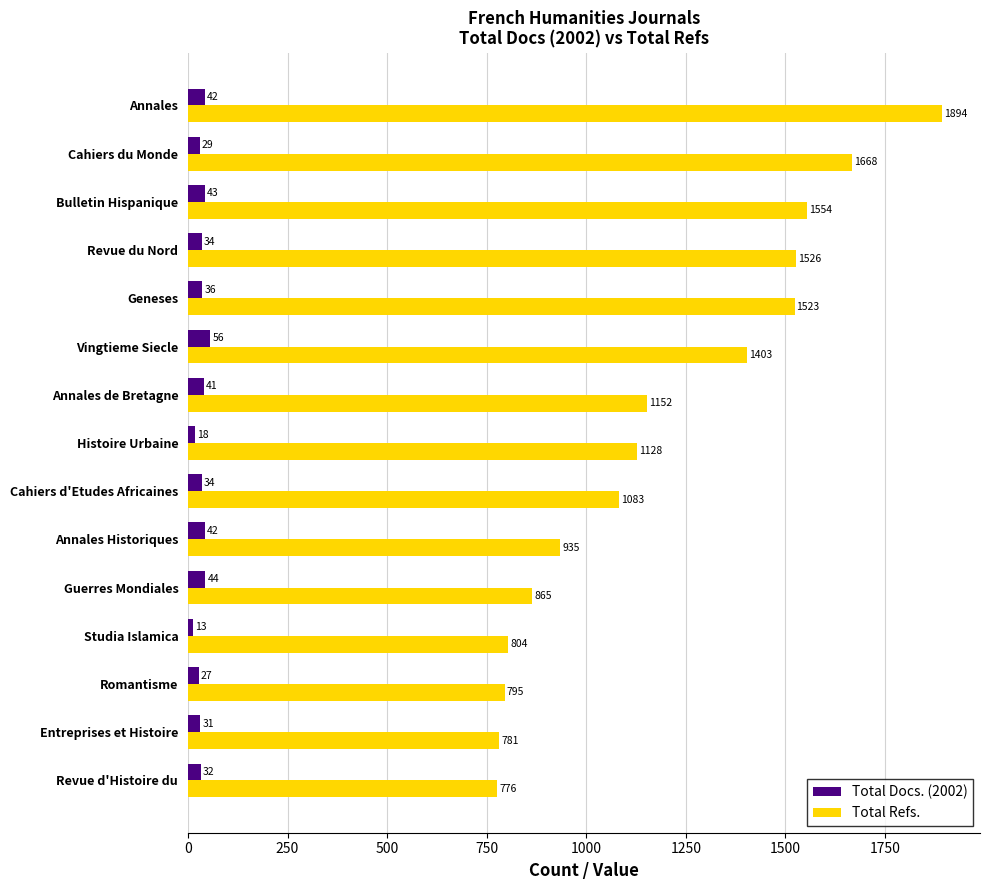

At which category is the sum across all series the highest?

Annales